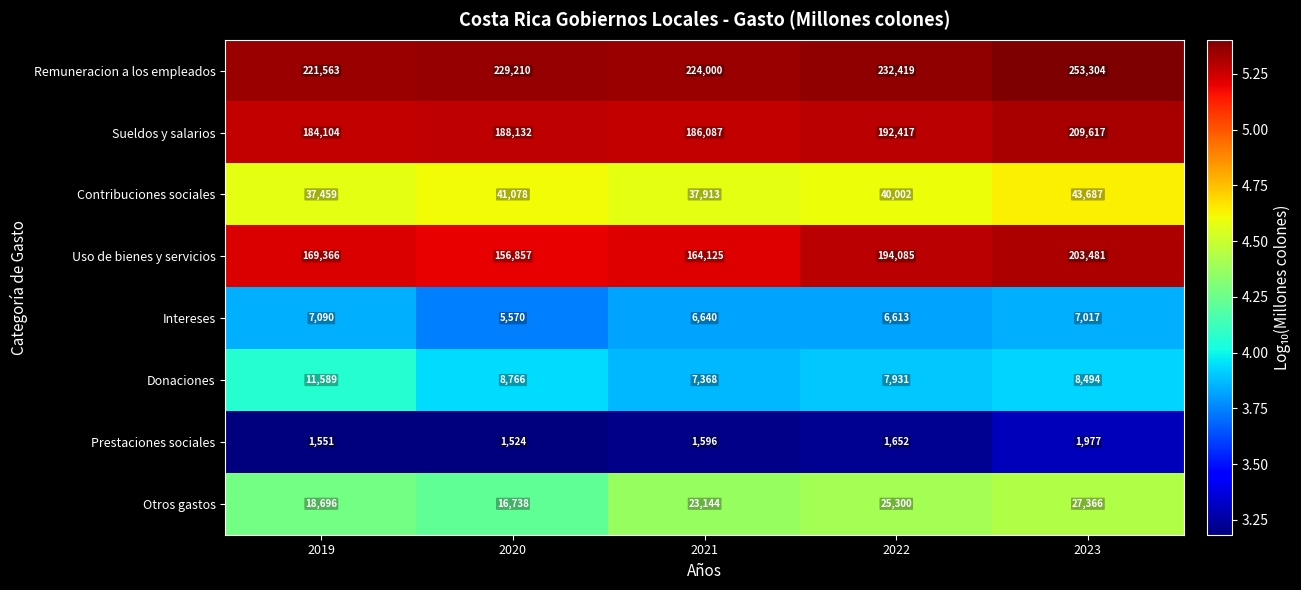

At which category is the sum across all series the highest?

2023